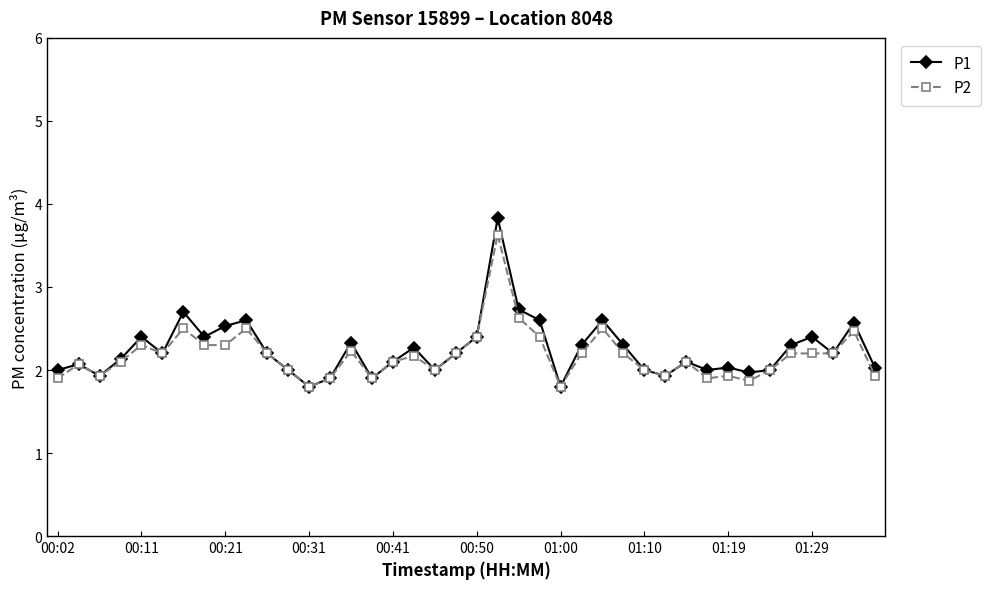

Which series has the widest spread of values?

P1